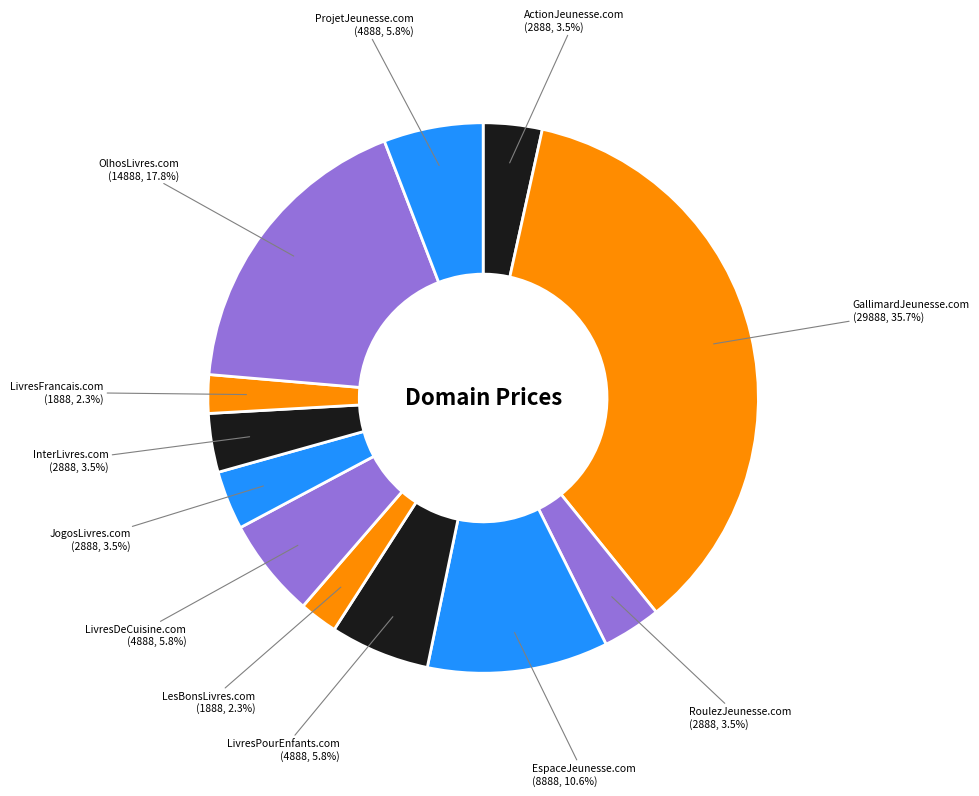

Which has a higher value, EspaceJeunesse.com or LesBonsLivres.com?

EspaceJeunesse.com